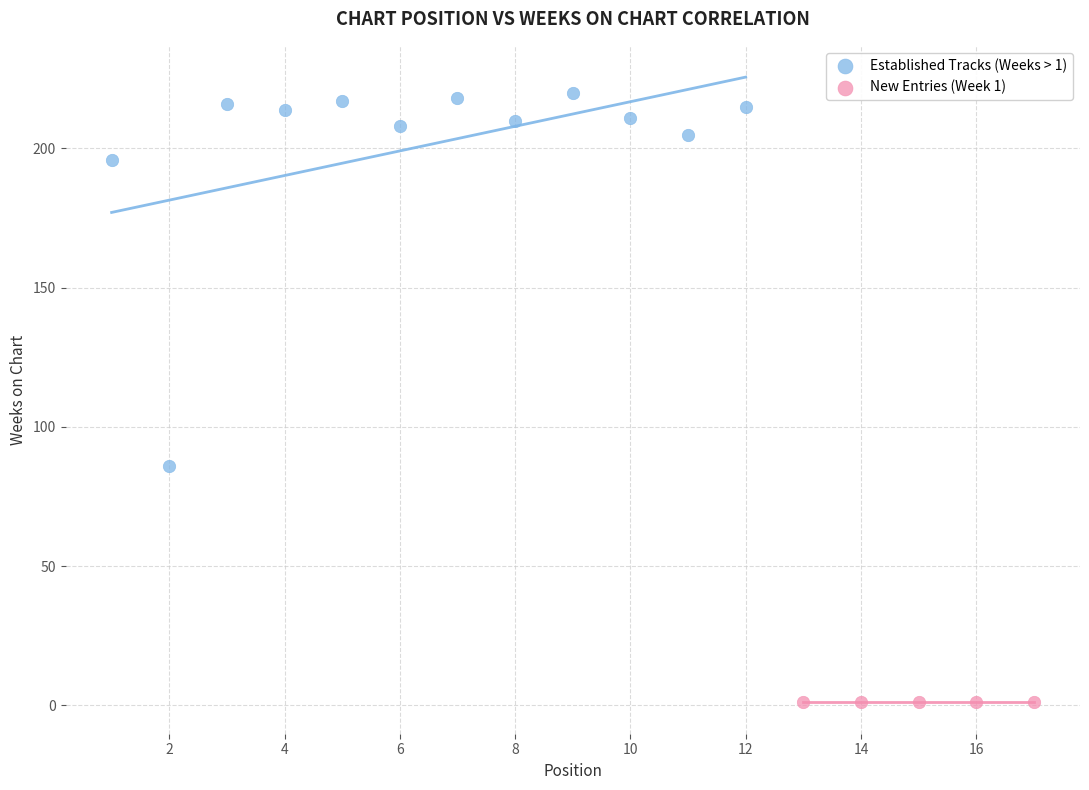

Which series reaches the minimum Y coordinate?

New Entries (Week 1)